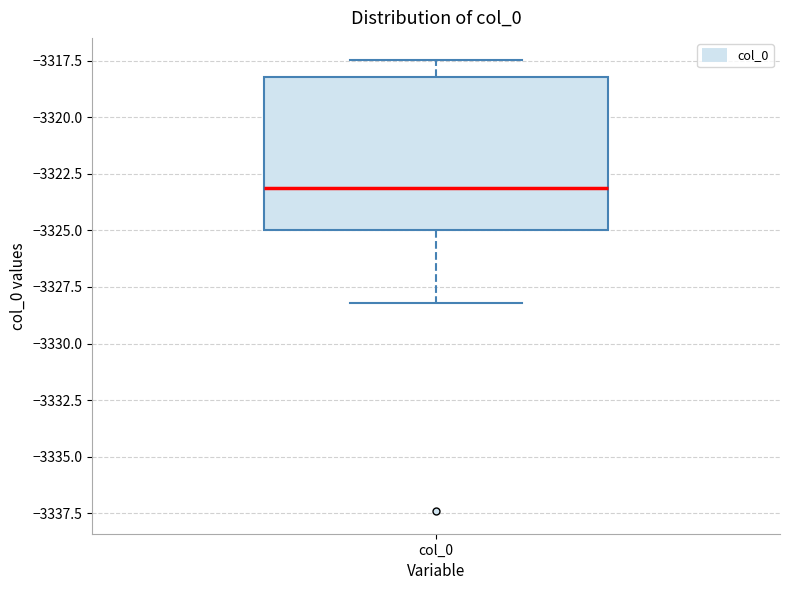

Where does the upper whisker of the box for col_0 end on the y-axis? The values are not printed on the chart, so give them approximately, as read against the axis.

-3317.5